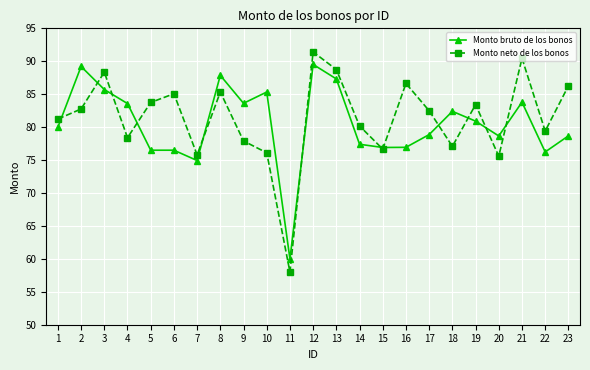

What is the spread (max minus min) of values at 23?

7.6